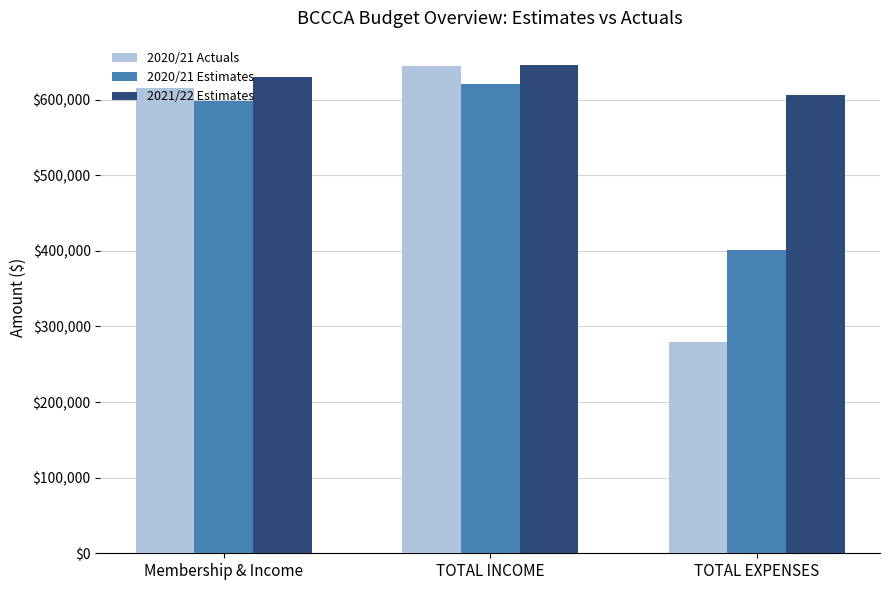

What is the label of the 3rd bar from the right?

Membership & Income